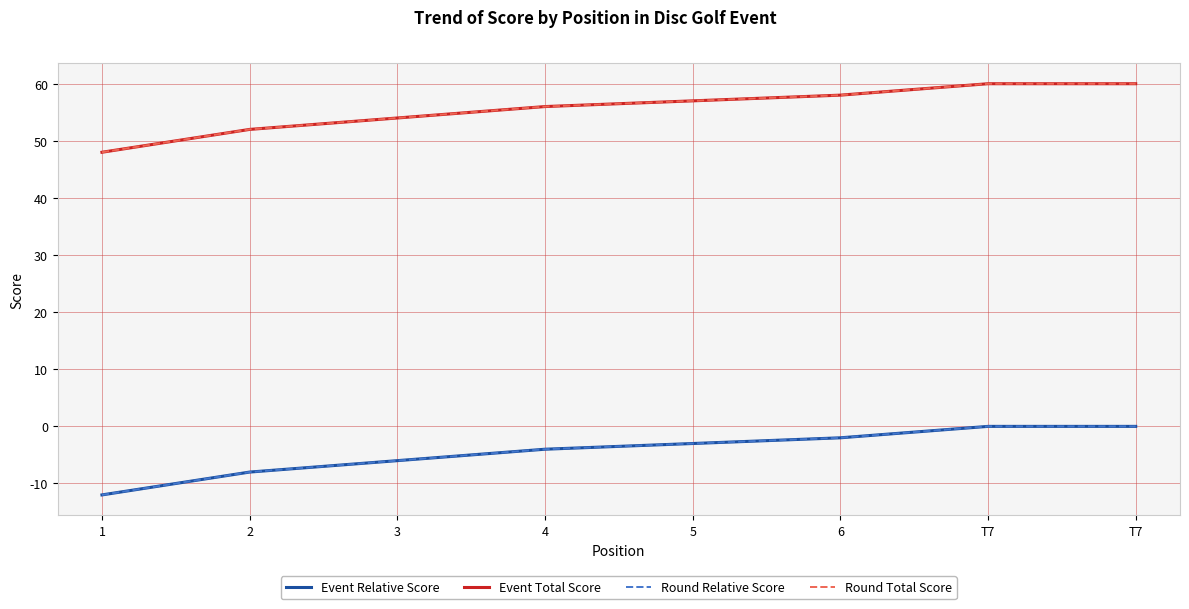

True or false: Event Relative Score and Event Total Score intersect in this chart.

False